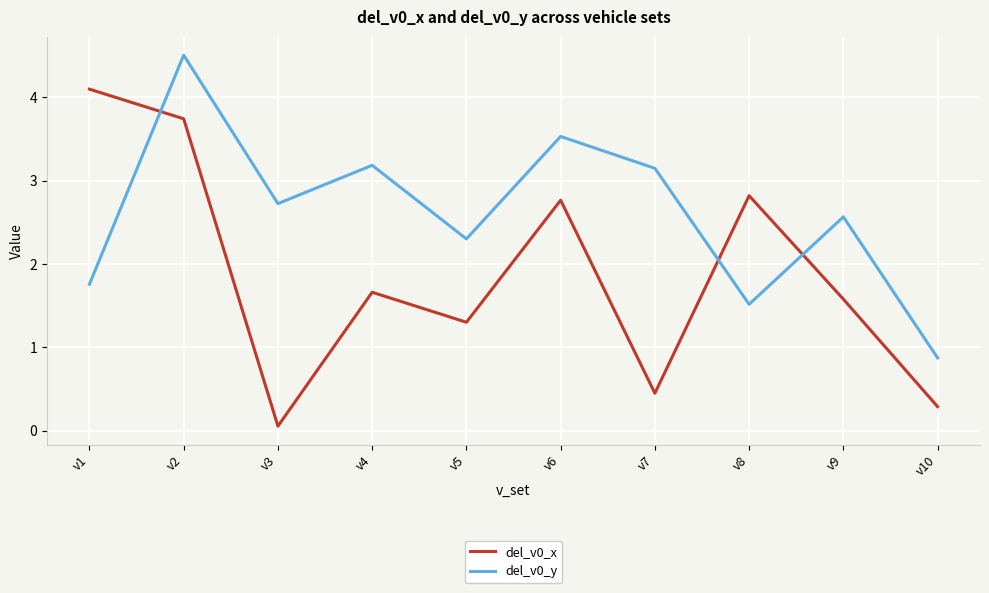

Which series ends up on top after the final intersection of del_v0_y and del_v0_x?

del_v0_y